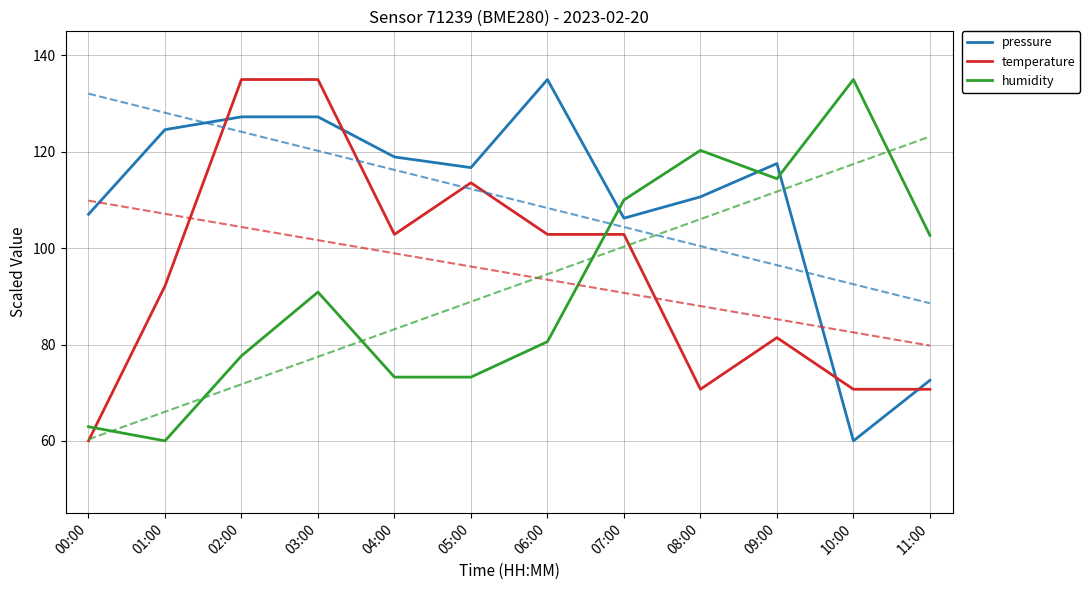

Between 08:00 and 09:00, which series saw the biggest shift?

temperature